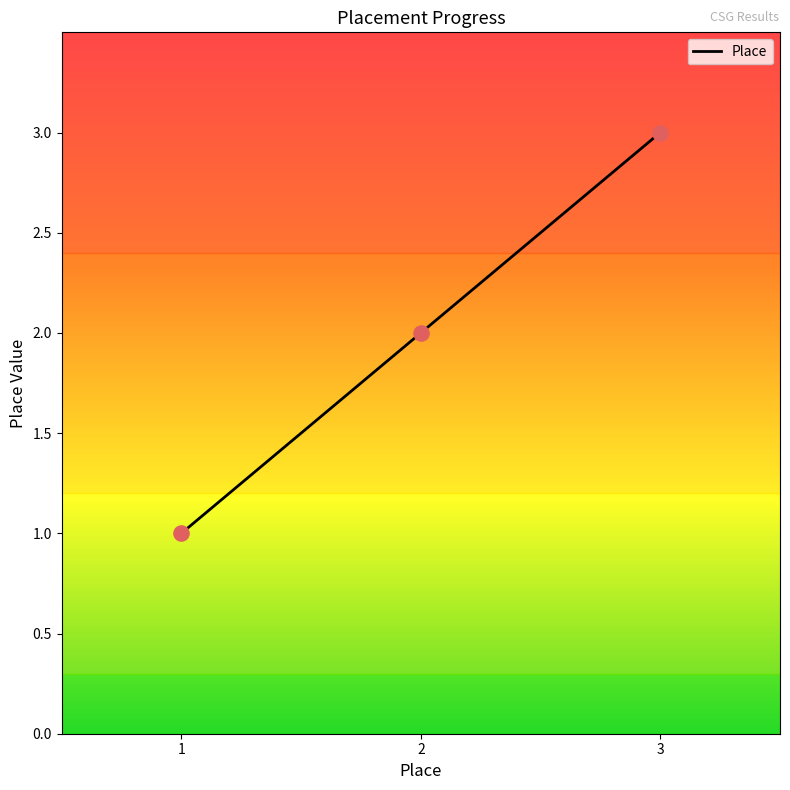

Which has a higher value, 2 or 3?

3